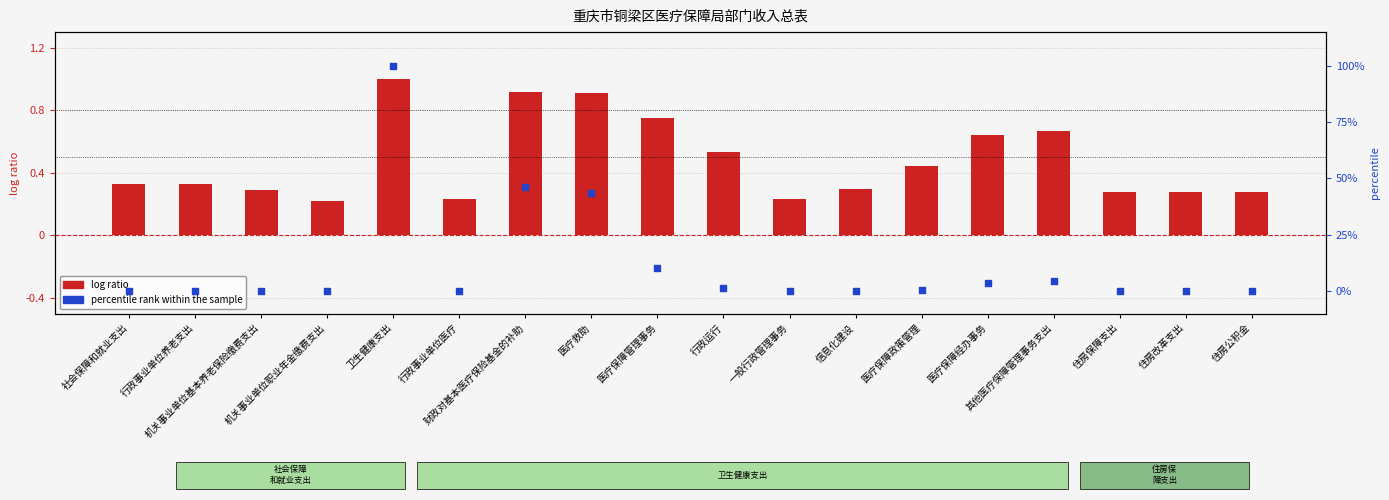

Is the value of log ratio at 行政事业单位医疗 greater than the value of percentile rank within the sample at 其他医疗保障管理事务支出?

No